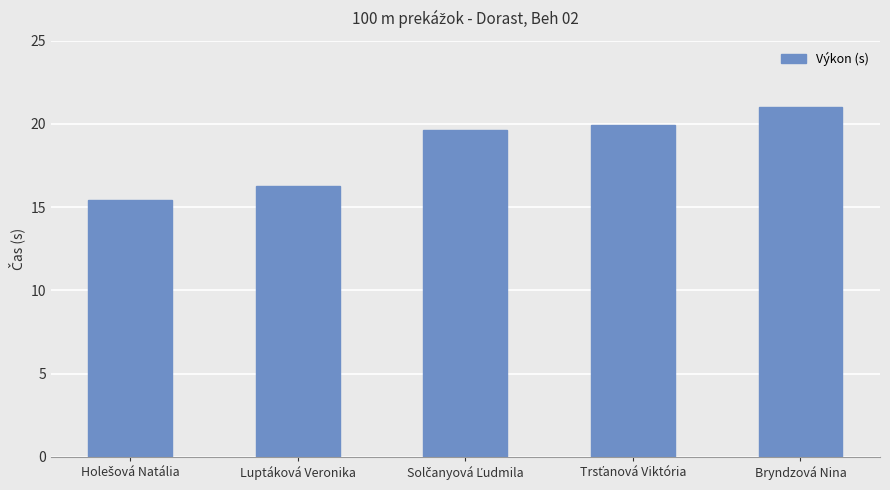

What is the average value?

18.5